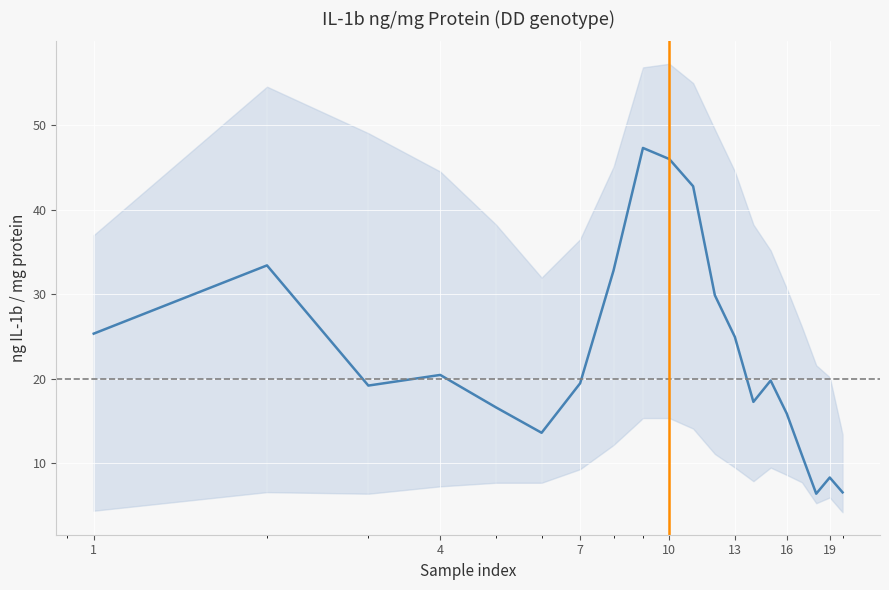

What is the difference between the maximum and minimum values?

40.9